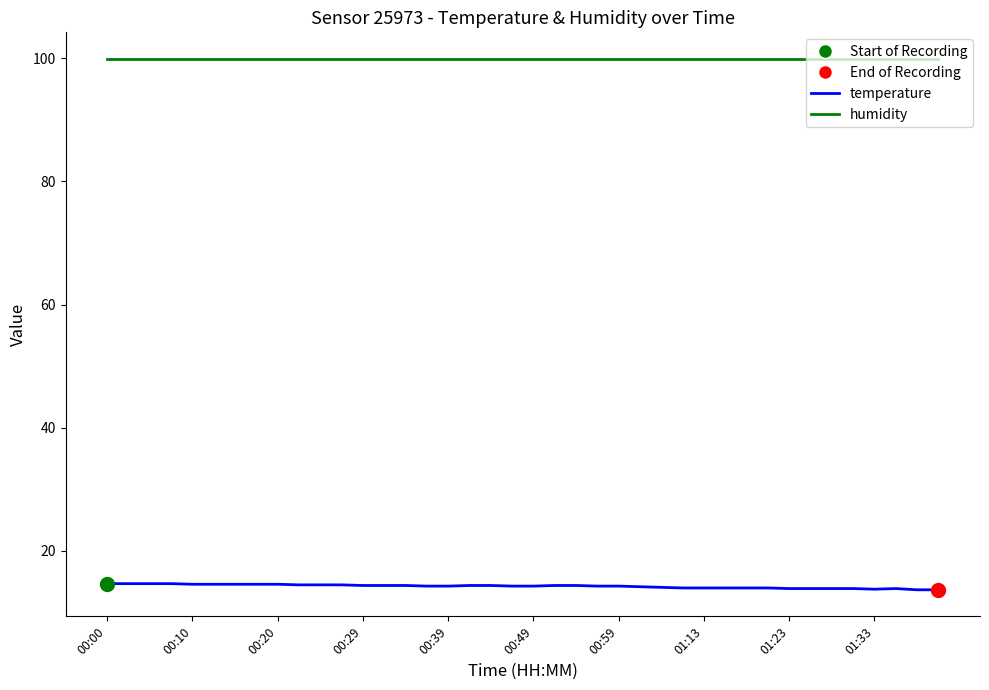

Rank the series by their average value, from lowest to highest.

temperature, humidity